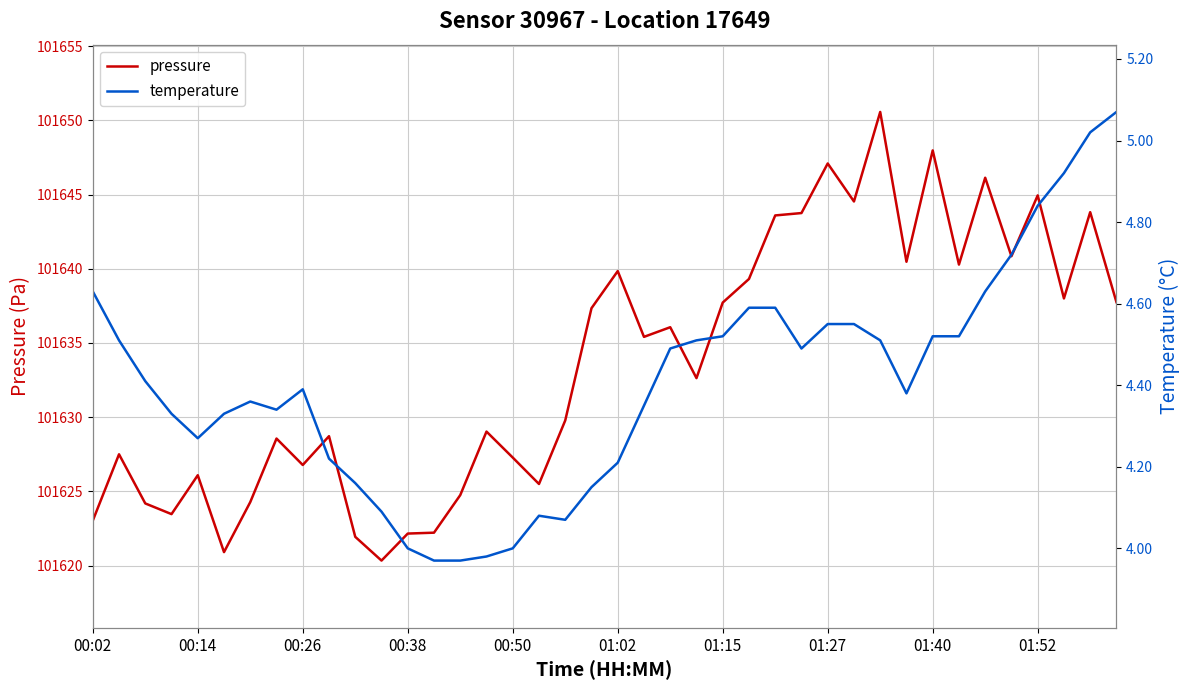

Rank the series at 00:50 from lowest to highest value.

temperature, pressure